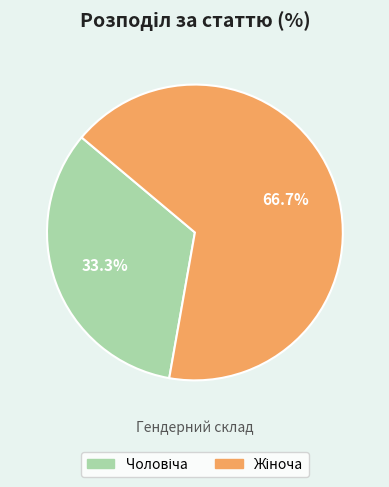

Does any single category account for the majority?

Yes